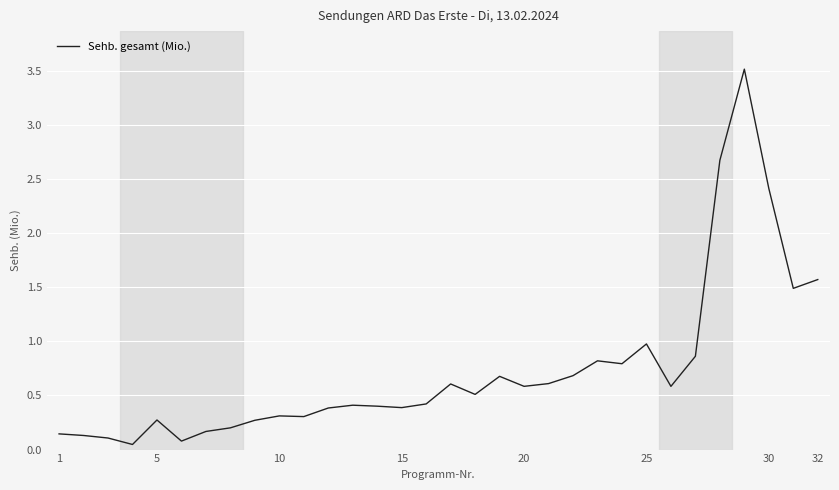

What is the difference between the maximum and minimum values?

3.5